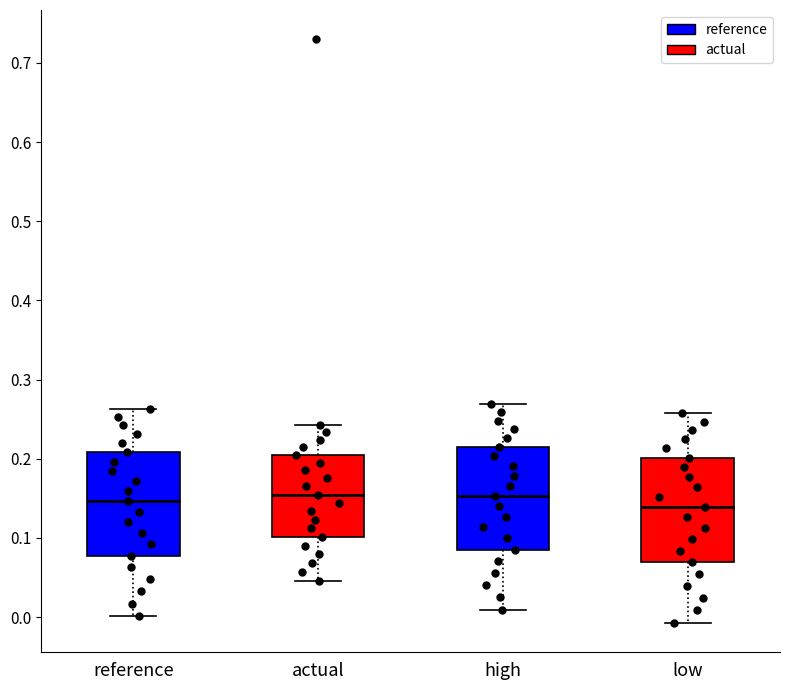

Reading left to right, transcribe this box plot: for each box, give where its median line is, the range the box spans, and where its two whiskers end, as read against the y-axis. The values are not printed on the chart, so give them approximately, as read against the axis.

reference: median 0.15, box 0.08 to 0.21, whiskers 0.00 to 0.26
actual: median 0.15, box 0.10 to 0.21, whiskers 0.05 to 0.24
high: median 0.15, box 0.09 to 0.21, whiskers 0.01 to 0.27
low: median 0.14, box 0.07 to 0.20, whiskers -0.01 to 0.26